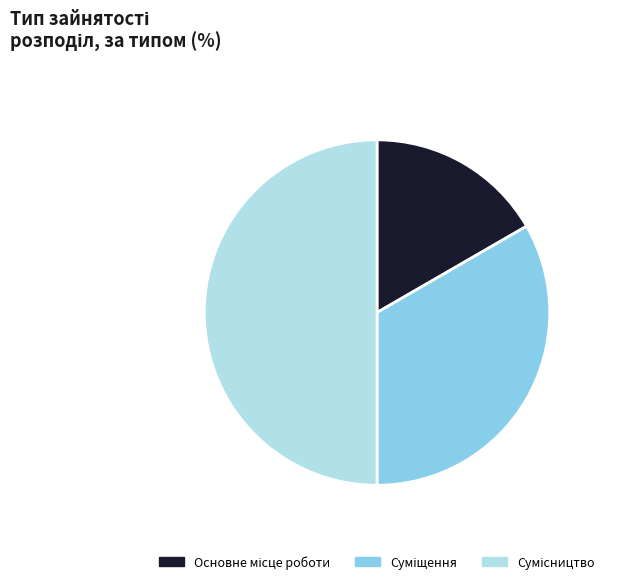

How many segments does this pie chart have?

3